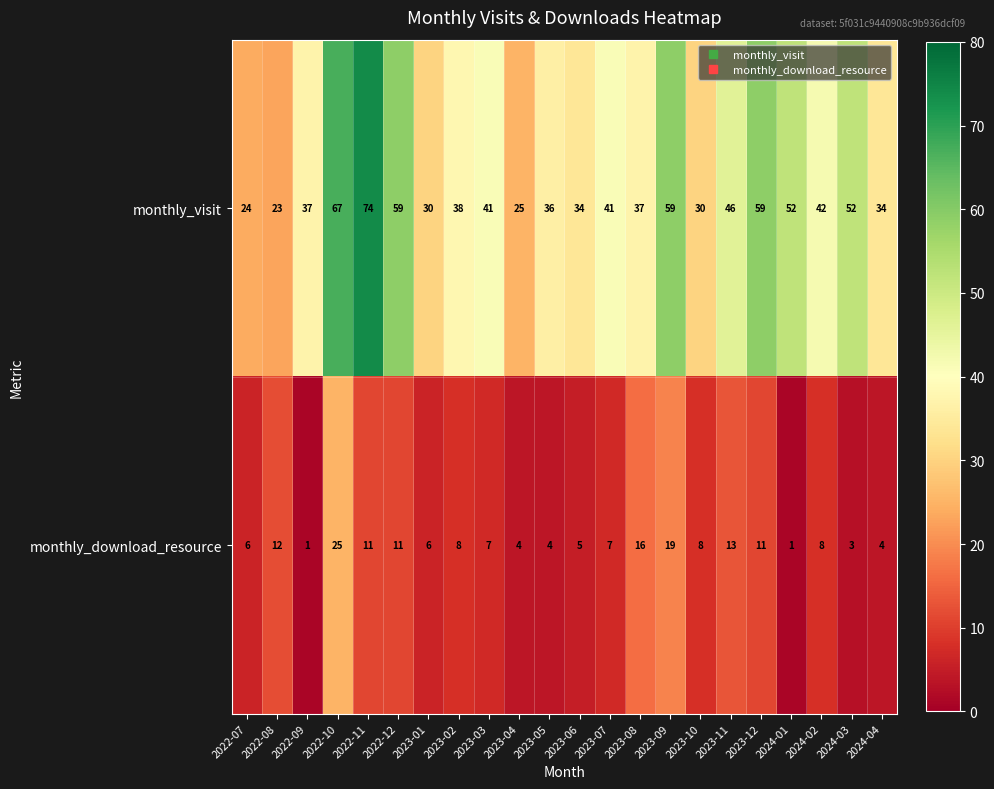

What is the sum of all monthly_download_resource values?

190